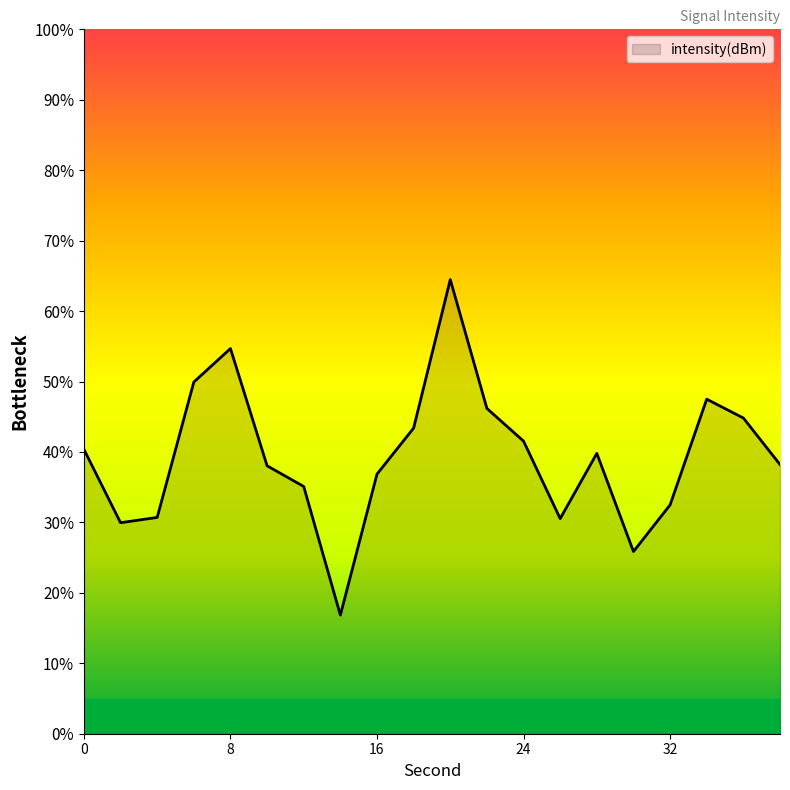

What is the difference between the maximum and minimum values?

47.6